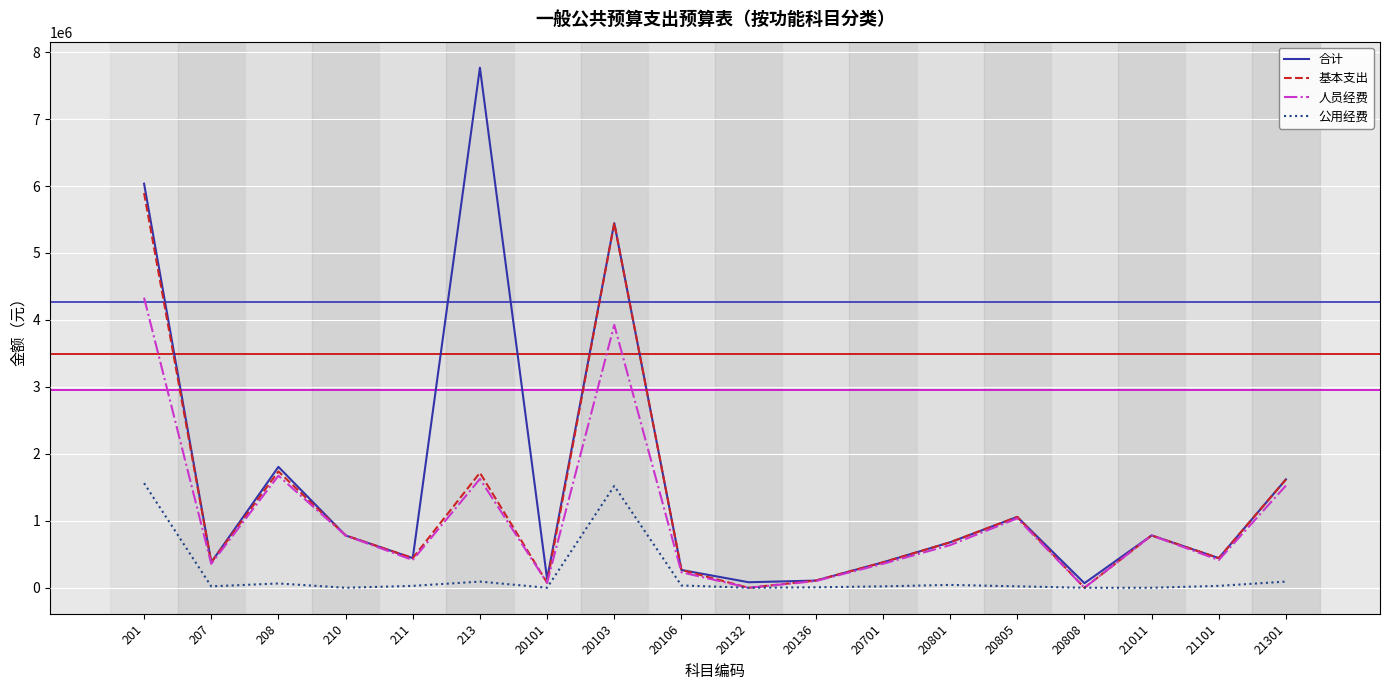

In 基本支出, how many points are lower than both neighbors (excluding endpoints)?

6